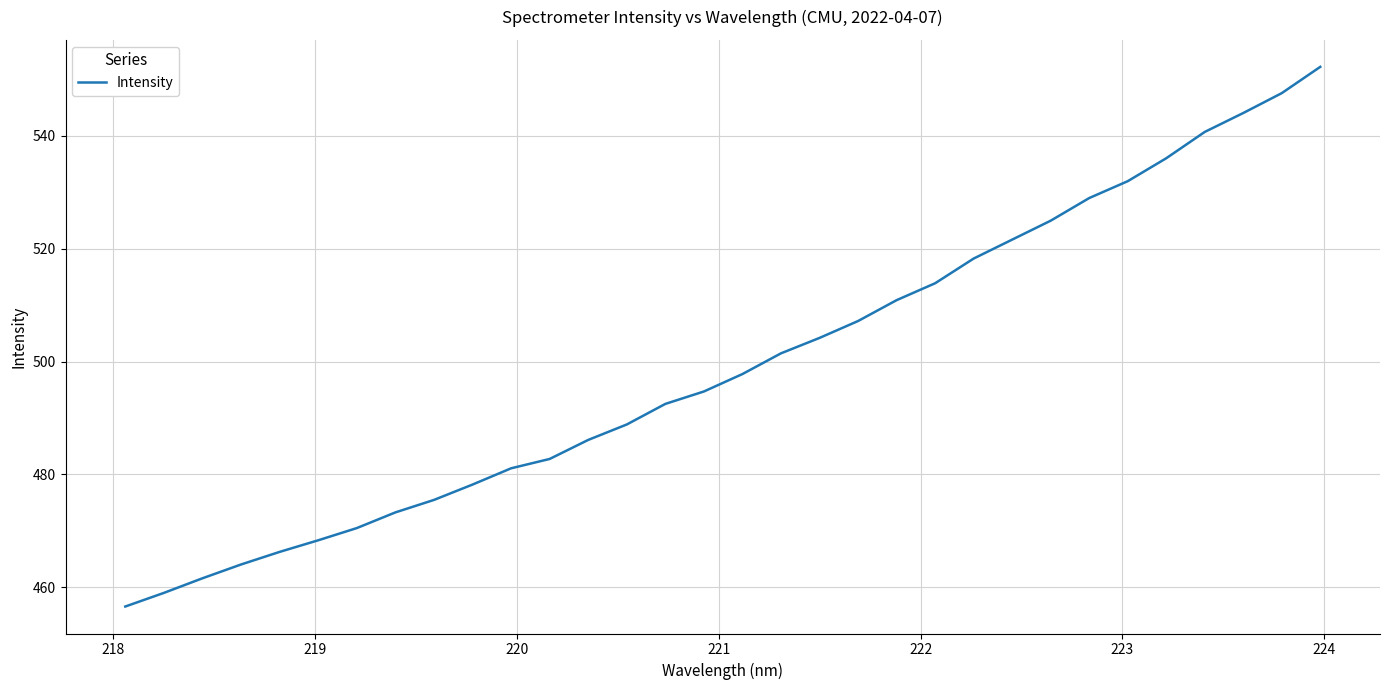

What is the difference between the maximum and minimum values?

95.6